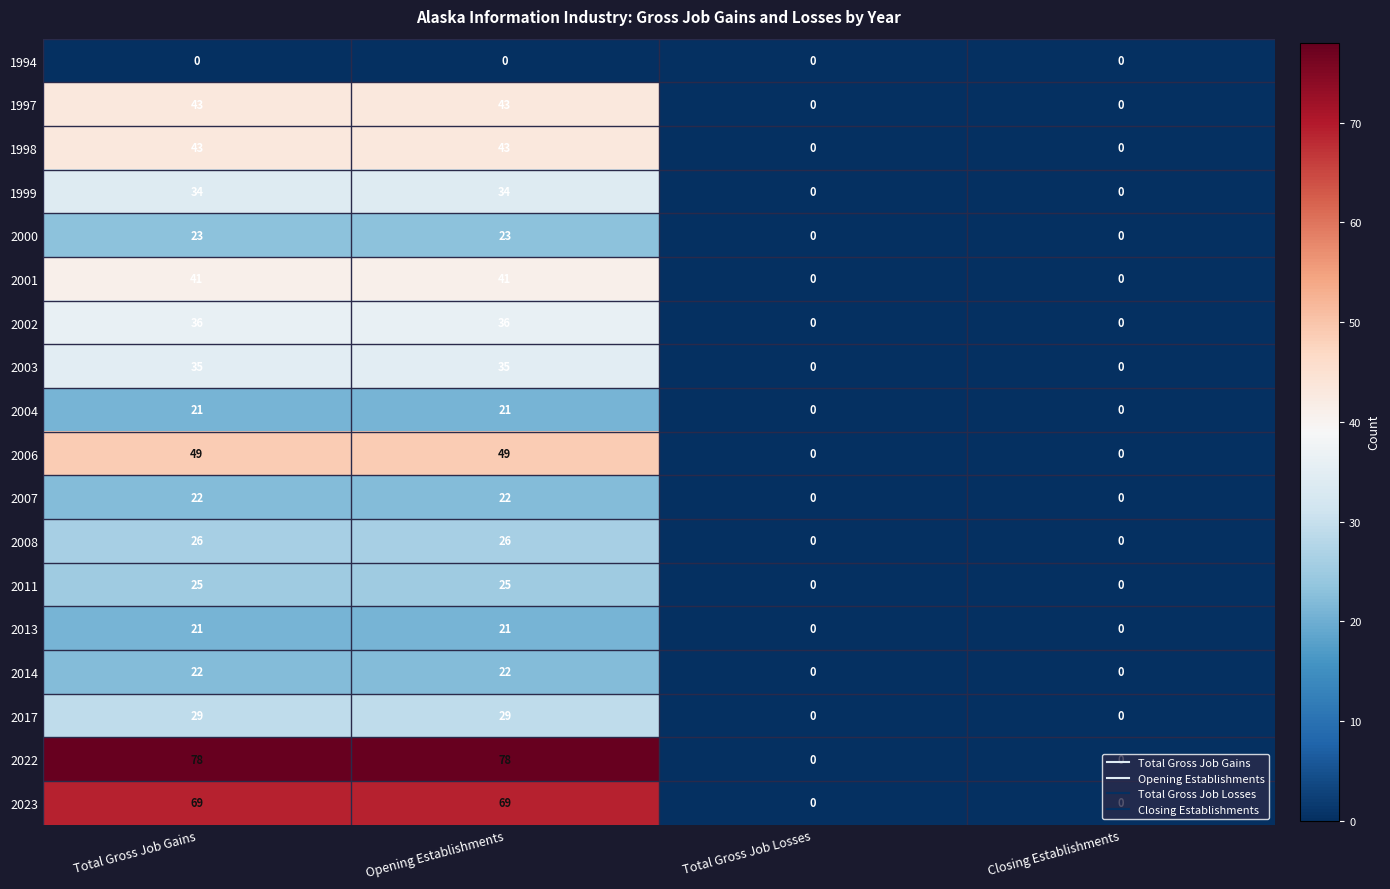

True or false: 1997 has a value of 0 at Closing Establishments.

True